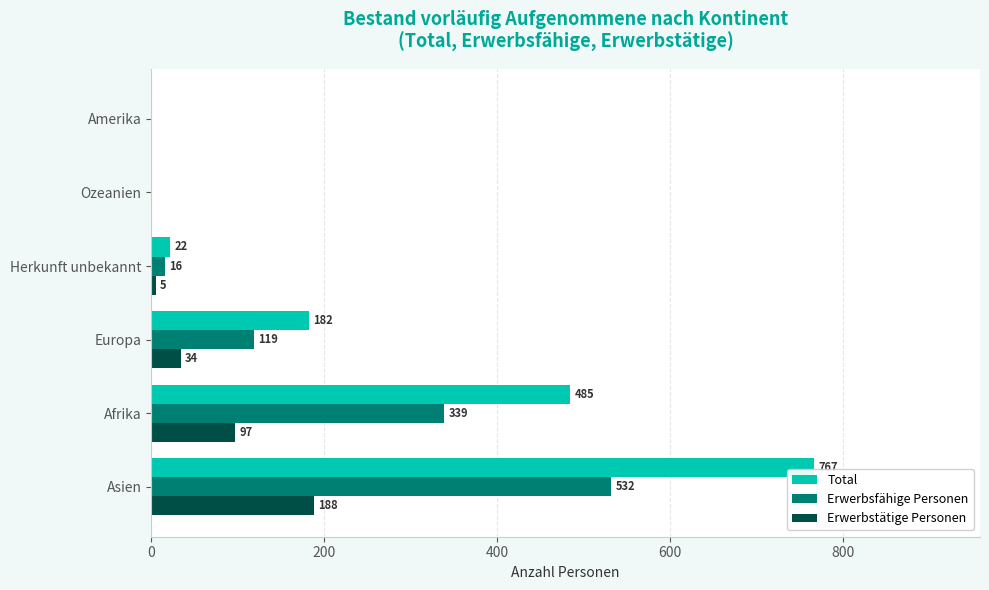

Which series has the largest total across all categories?

Total